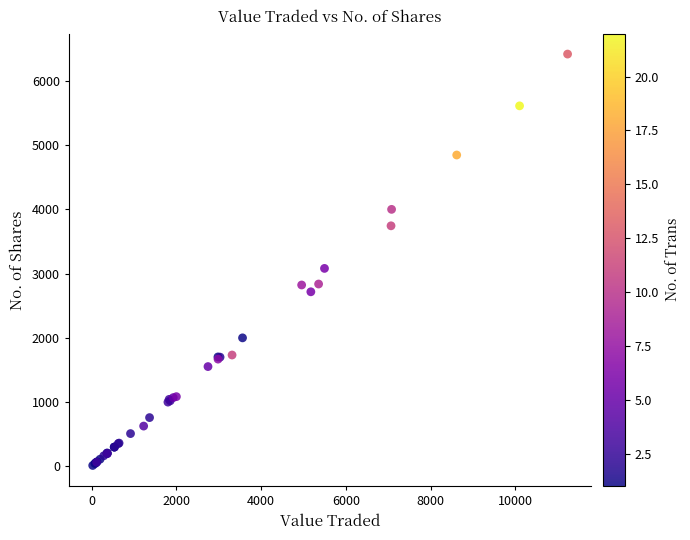

What Y value in the scatter plot is closest to 3215?

3081